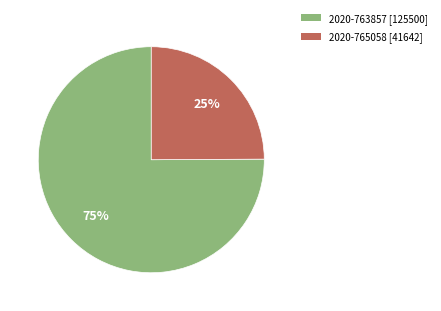

To the nearest percent, what is the difference between the 2020-765058 and 2020-763857 slice percentages?

50%